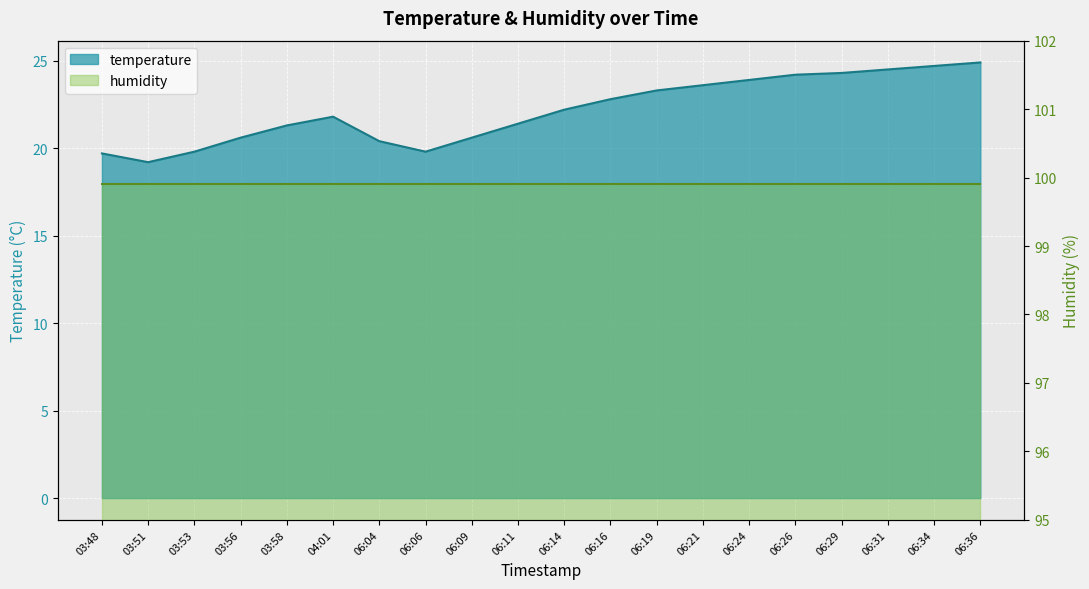

Which label corresponds to the smallest value in the chart?

03:51